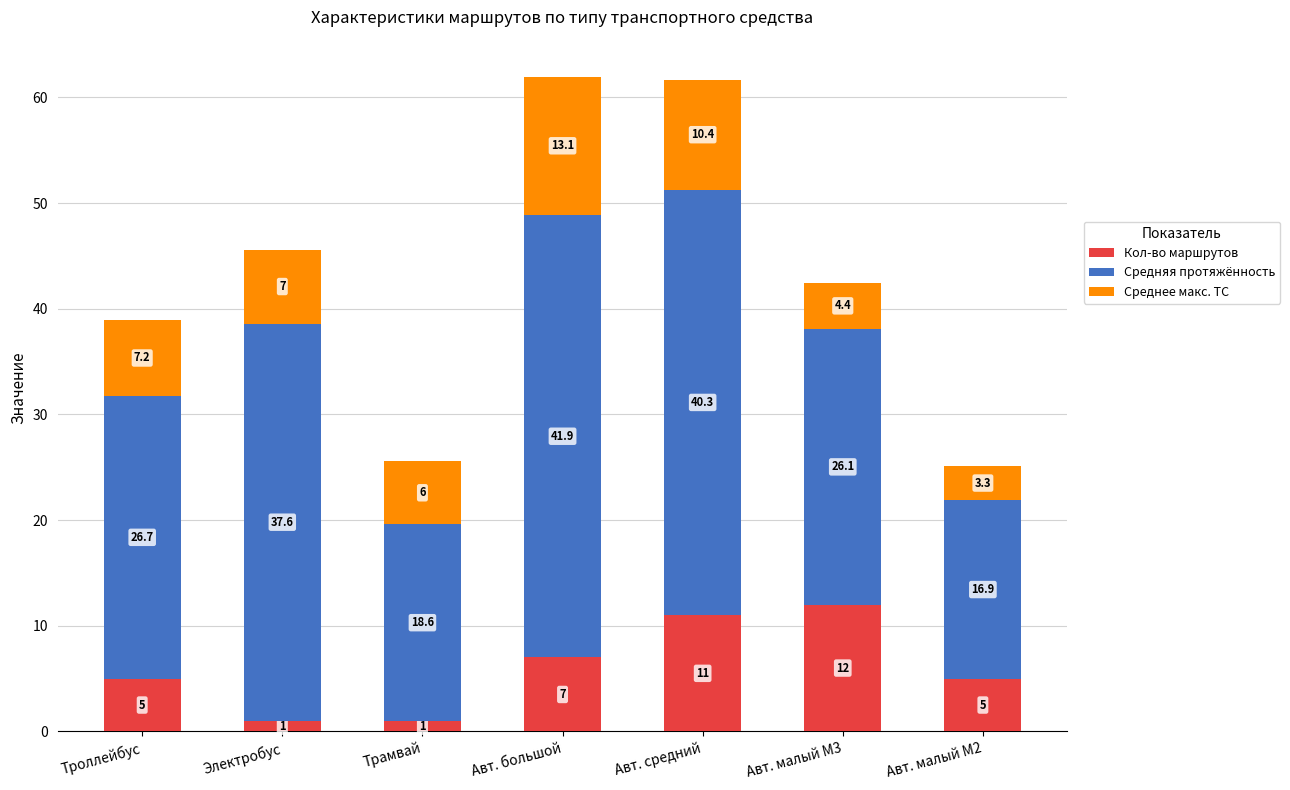

What is the sum of the Кол-во маршрутов values at Троллейбус and Авт. большой?

12.0